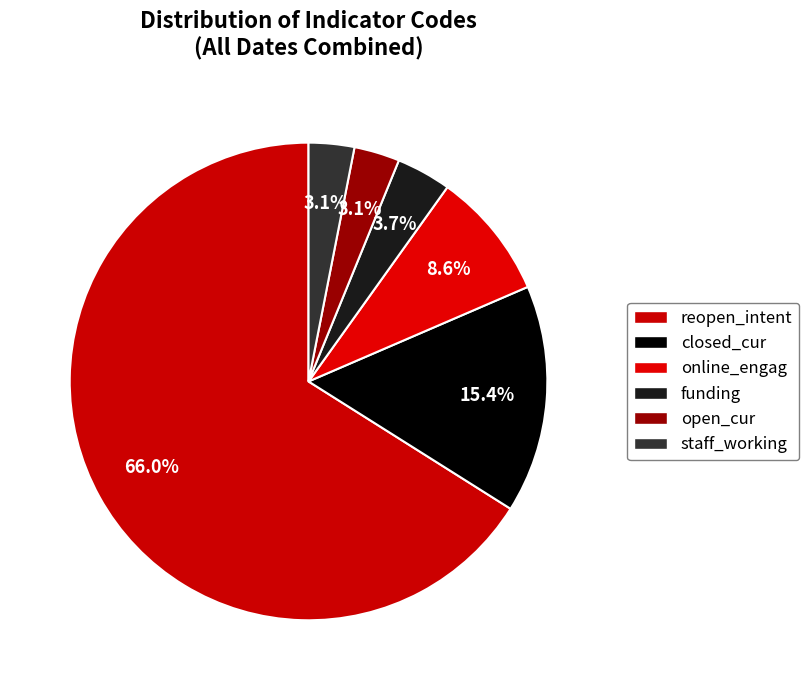

Combined, what portion of the pie is funding and staff_working?

6.8%